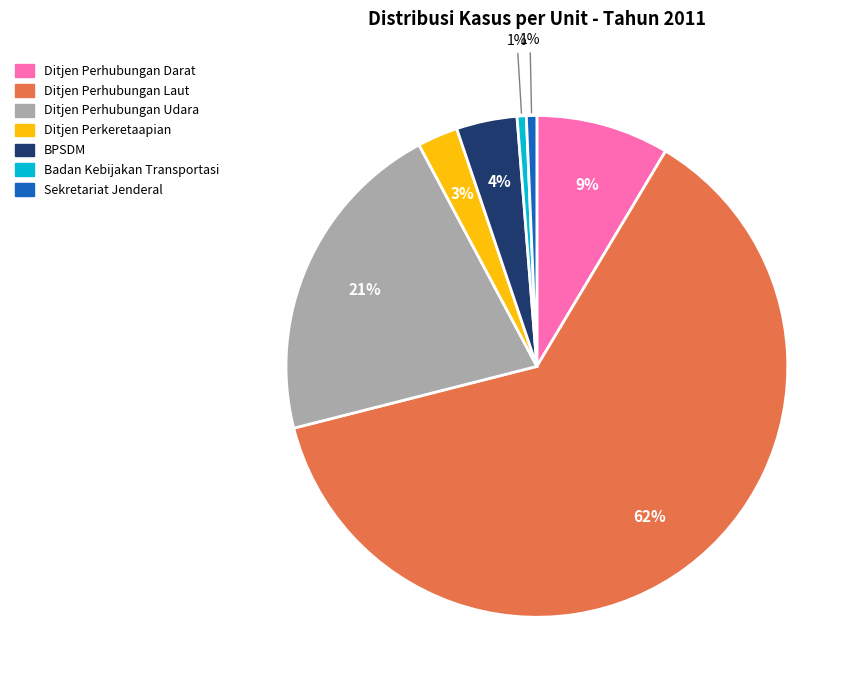

Is there a majority slice in this chart?

Yes